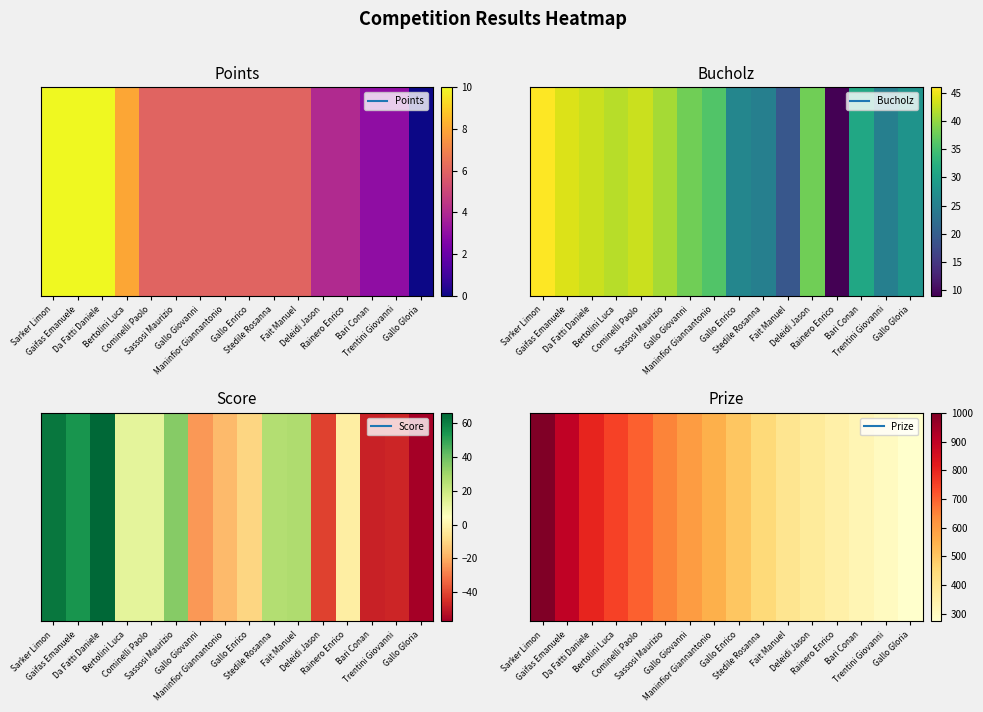

List the labels in order of value, largest first.

Sarker Limon, Gaifas Emanuele, Da Fatti Daniele, Bertolini Luca, Cominelli Paolo, Sassosi Maurizio, Gallo Giovanni, Maninfior Giannantonio, Gallo Enrico, Stedile Rosanna, Fait Manuel, Deleidi Jason, Rainero Enrico, Bari Conan, Trentini Giovanni, Gallo Gloria